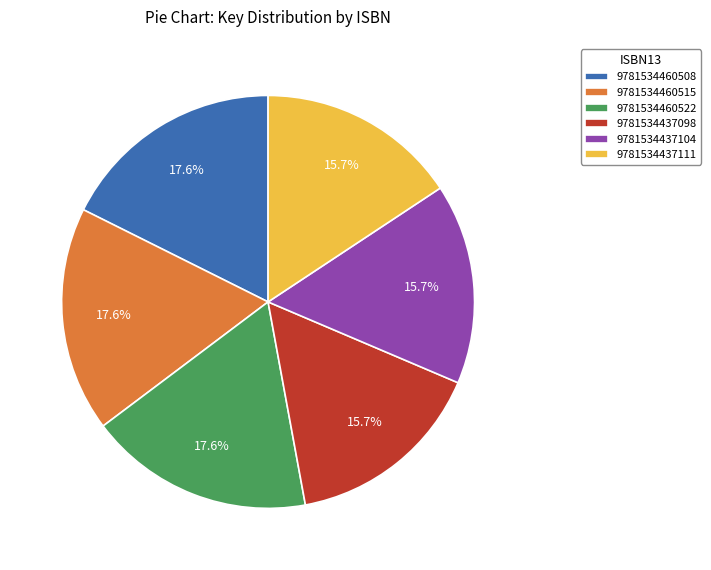

The 9781534437098 slice represents 26% of the pie. True or false?

False